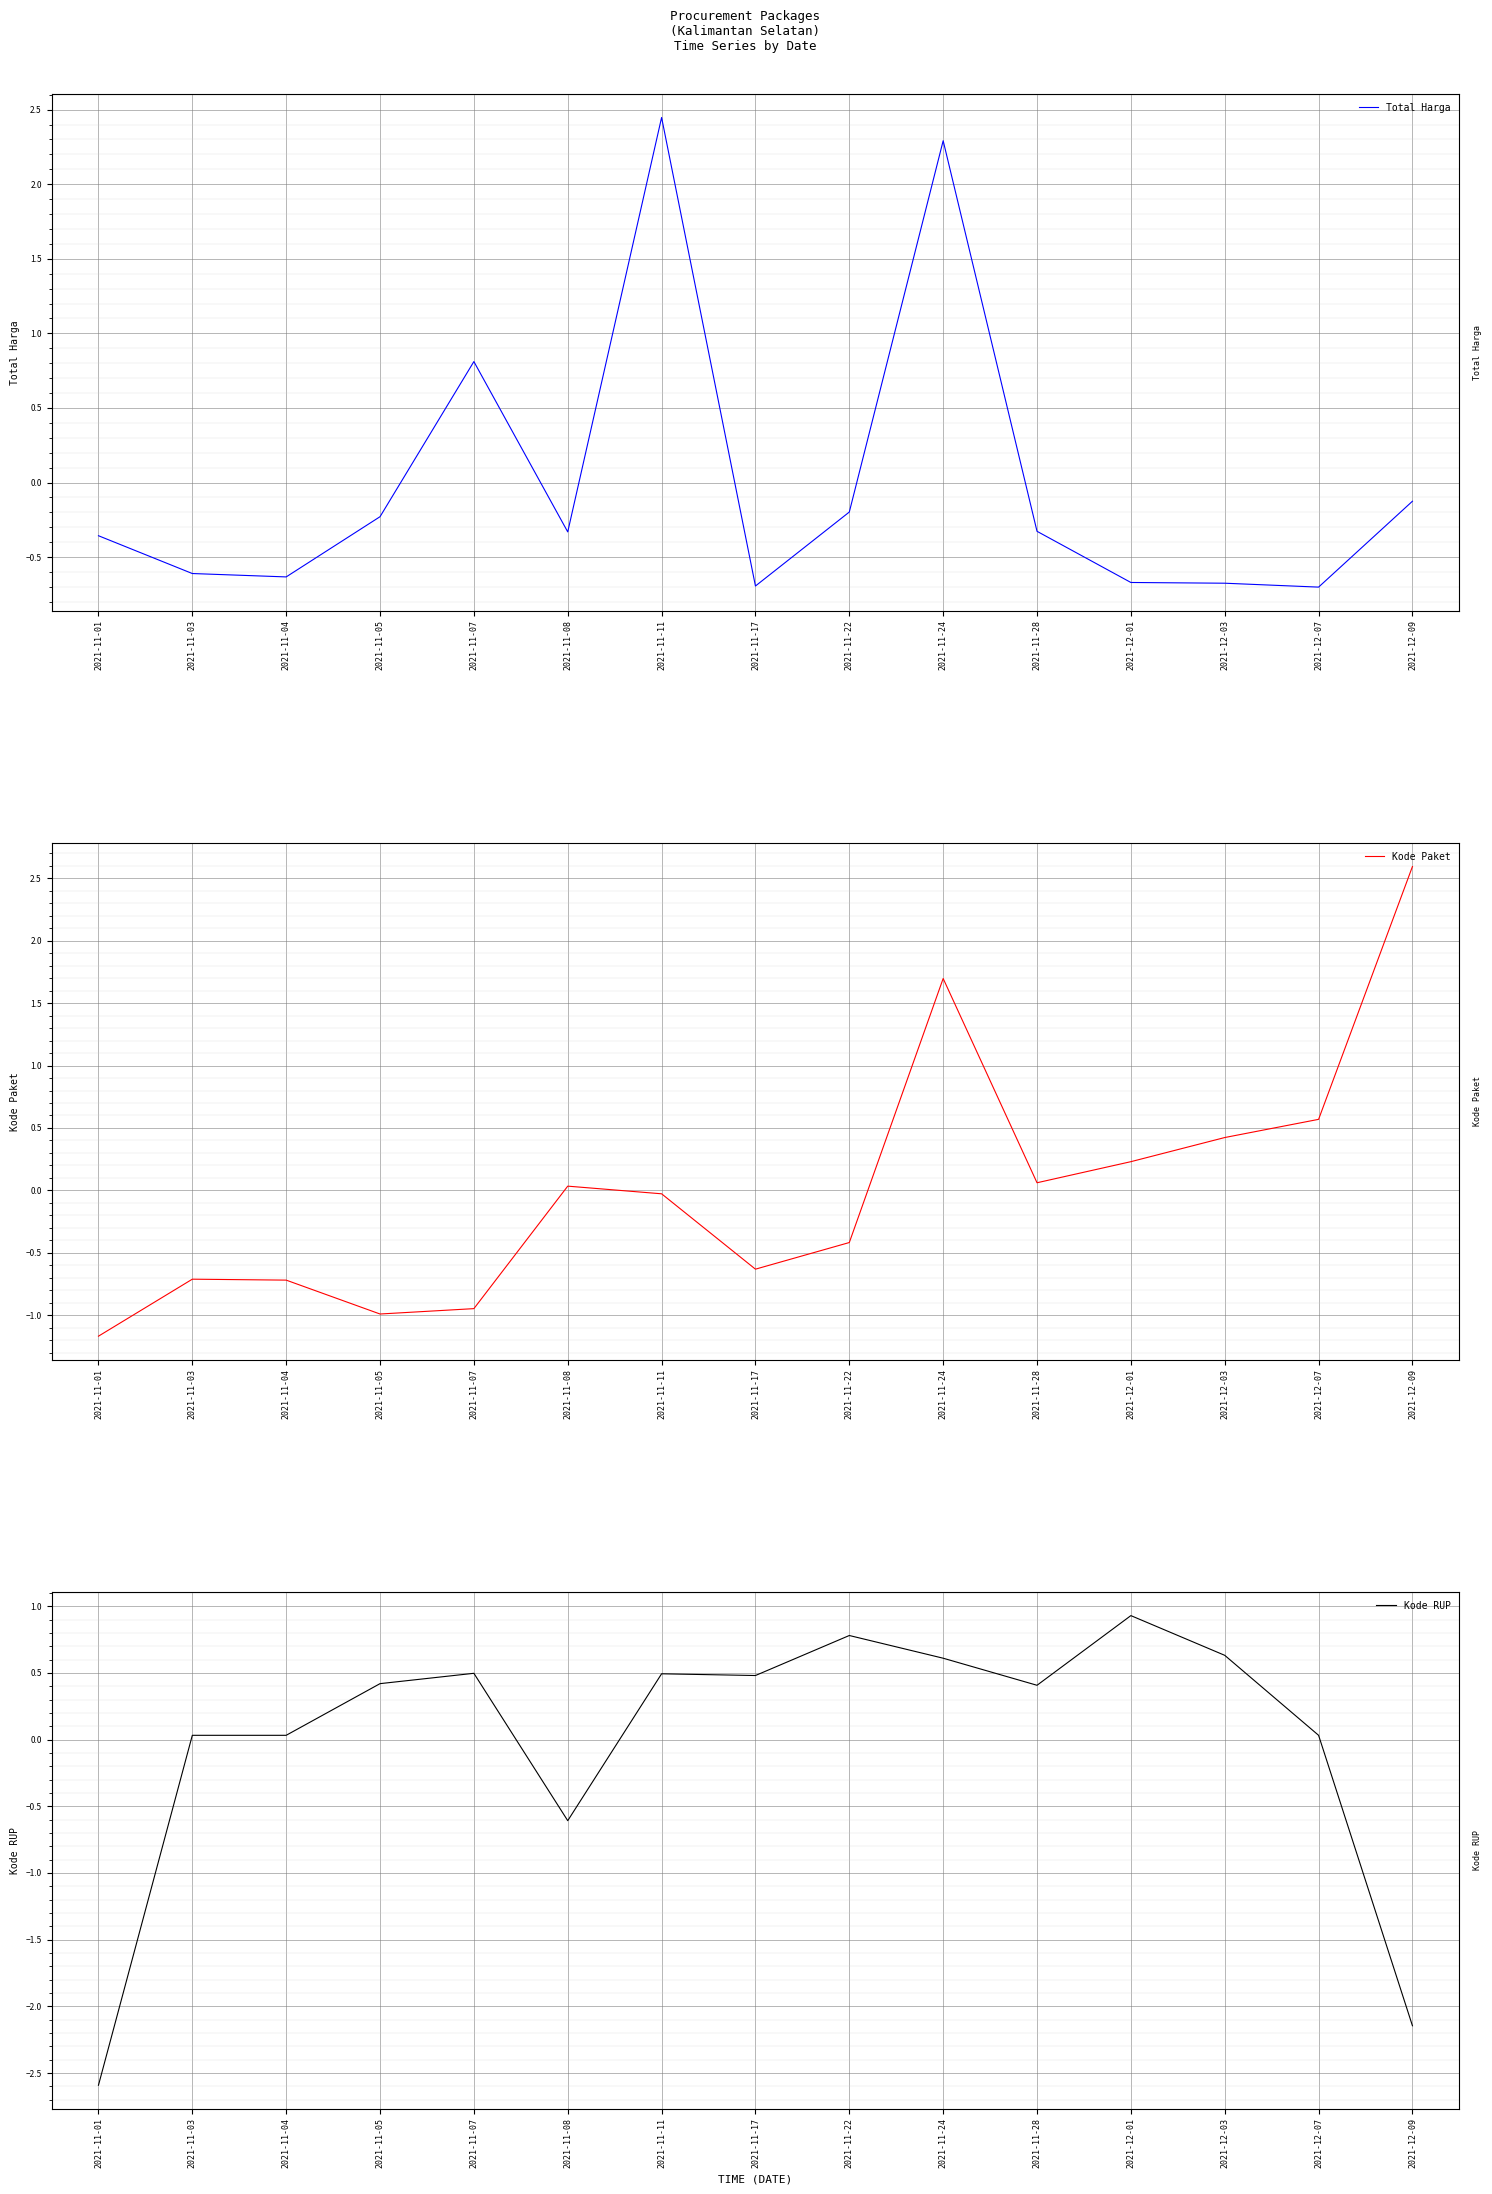

What is the difference between the maximum and second lowest values in the Kode RUP series?

3.1